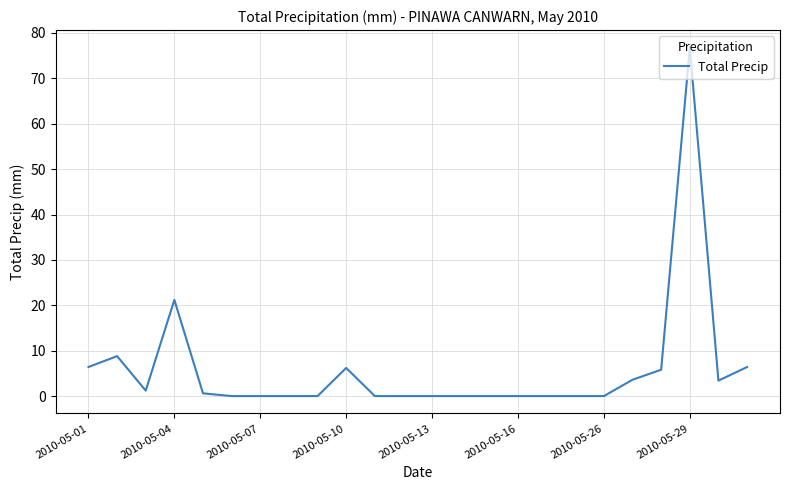

What is the maximum value shown in the chart?

76.8